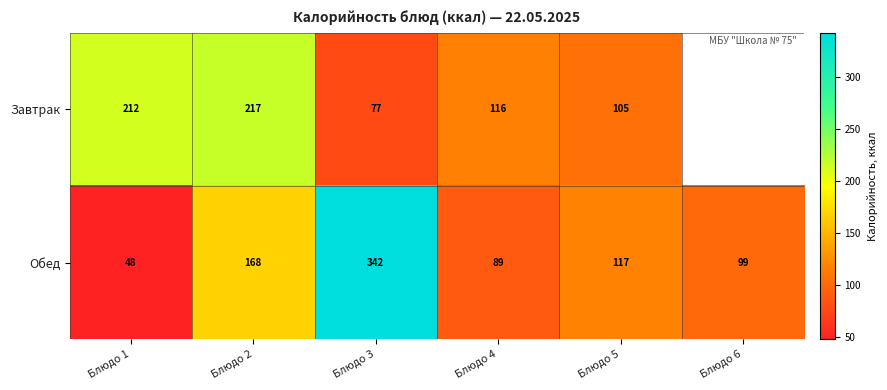

Rank the series at Блюдо 5 from lowest to highest value.

Завтрак, Обед